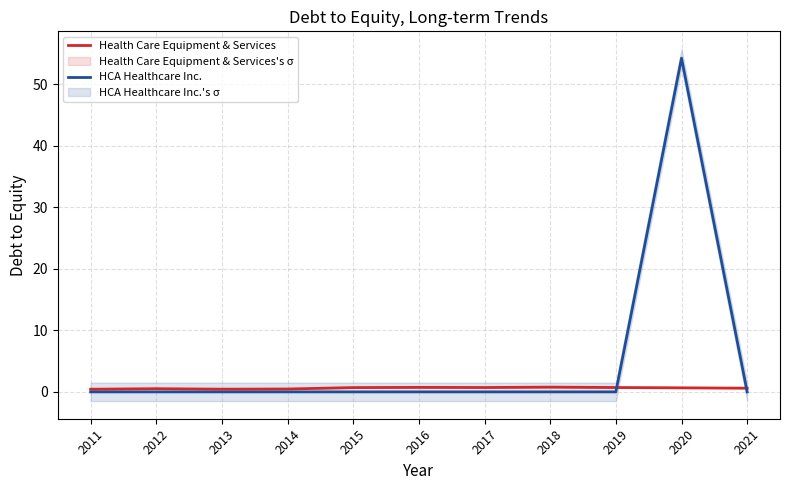

What is the approximate value of Health Care Equipment & Services at 2012?

0.5